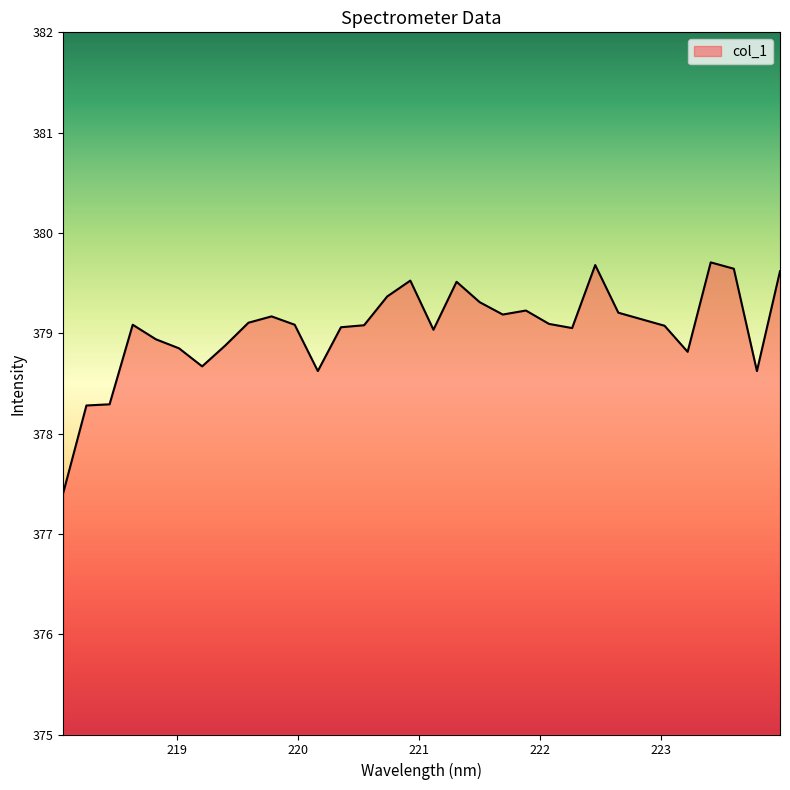

What is the greatest value displayed?

379.7